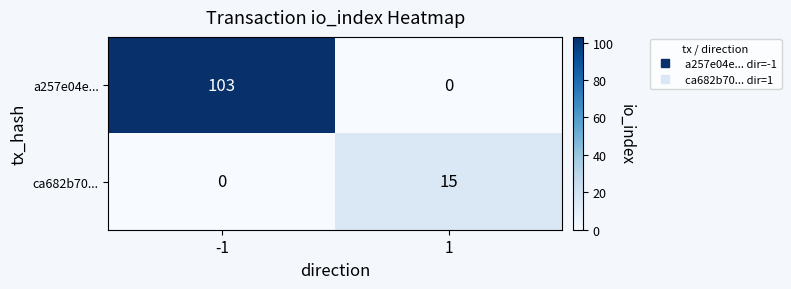

What is the approximate value of ca682b70... at 1, to the nearest 10?

20